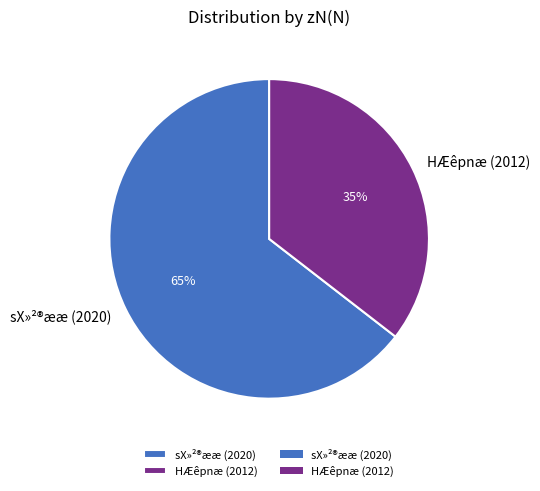

The sX»²®ææ (2020) slice represents 65% of the pie. True or false?

True